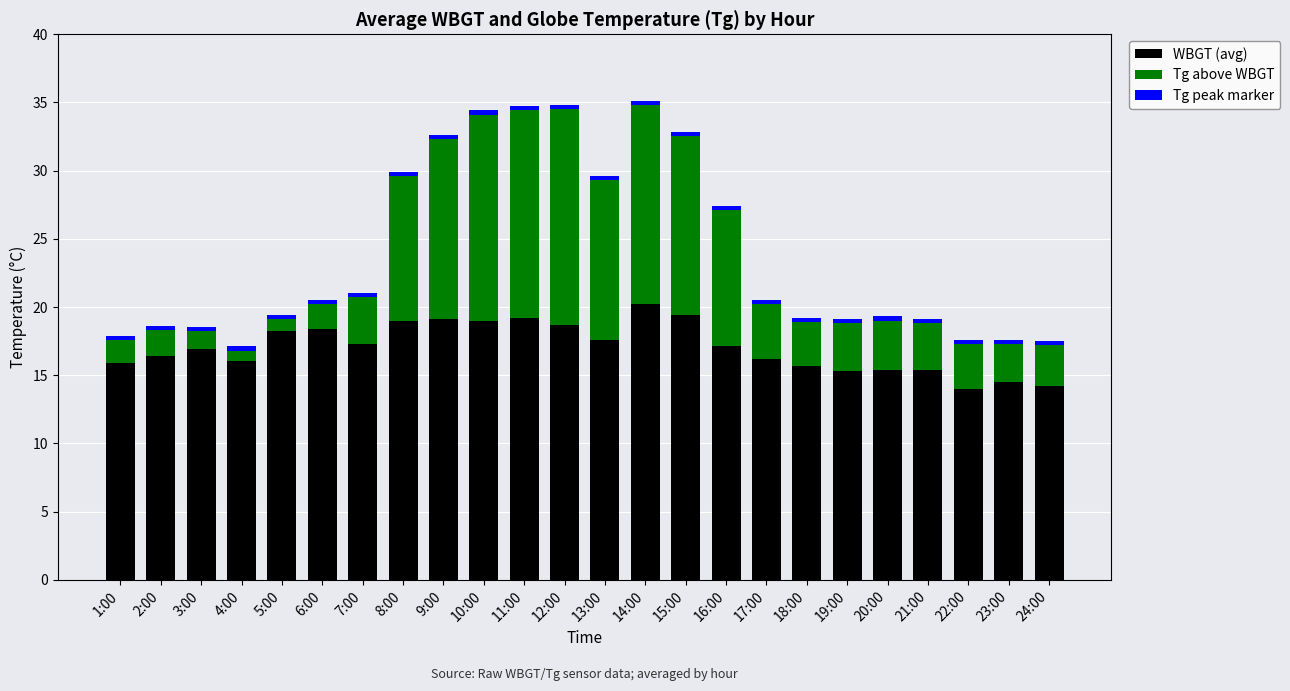

The Tg peak marker series shows 0.2 at 21:00. True or false?

False